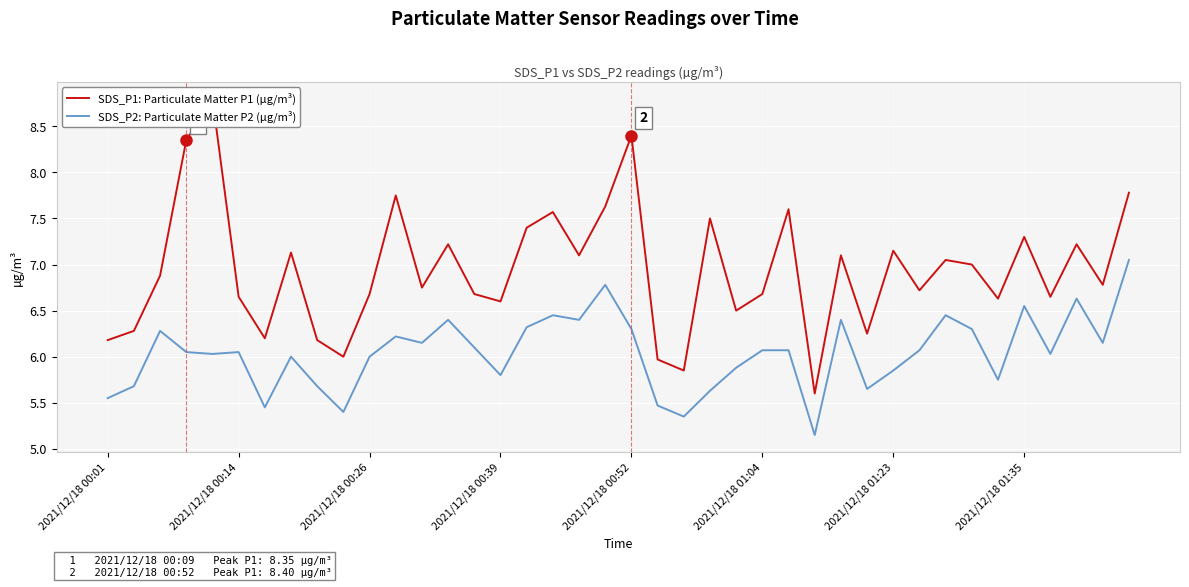

True or false: SDS_P2: Particulate Matter P2 (µg/m³) has a value of 9.2 at 2021/12/18 01:04.

False